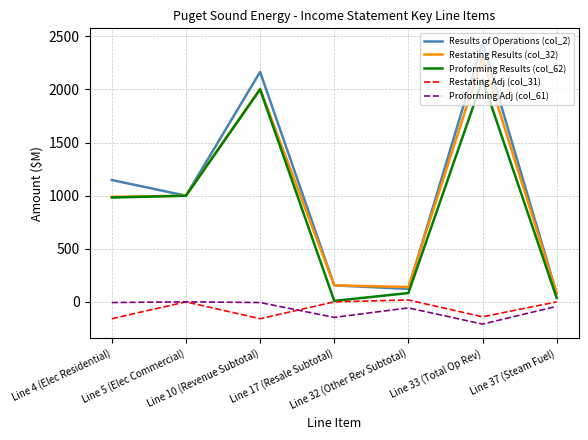

Which series changed the most between Line 17 (Resale Subtotal) and Line 33 (Total Op Rev)?

Results of Operations (col_2)